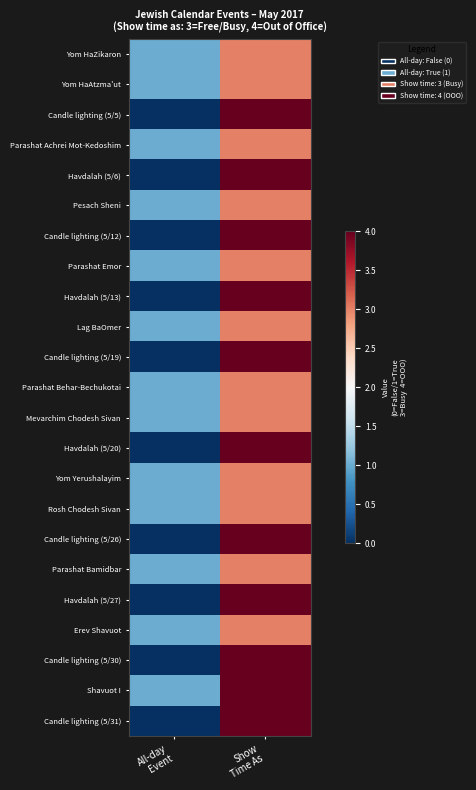

Reading left to right, list all the values displayed in this chart.

Yom HaZikaron: All-day
Event=1	Show
Time As=3
Yom HaAtzma'ut: All-day
Event=1	Show
Time As=3
Candle lighting (5/5): All-day
Event=0	Show
Time As=4
Parashat Achrei Mot-Kedoshim: All-day
Event=1	Show
Time As=3
Havdalah (5/6): All-day
Event=0	Show
Time As=4
Pesach Sheni: All-day
Event=1	Show
Time As=3
Candle lighting (5/12): All-day
Event=0	Show
Time As=4
Parashat Emor: All-day
Event=1	Show
Time As=3
Havdalah (5/13): All-day
Event=0	Show
Time As=4
Lag BaOmer: All-day
Event=1	Show
Time As=3
Candle lighting (5/19): All-day
Event=0	Show
Time As=4
Parashat Behar-Bechukotai: All-day
Event=1	Show
Time As=3
Mevarchim Chodesh Sivan: All-day
Event=1	Show
Time As=3
Havdalah (5/20): All-day
Event=0	Show
Time As=4
Yom Yerushalayim: All-day
Event=1	Show
Time As=3
Rosh Chodesh Sivan: All-day
Event=1	Show
Time As=3
Candle lighting (5/26): All-day
Event=0	Show
Time As=4
Parashat Bamidbar: All-day
Event=1	Show
Time As=3
Havdalah (5/27): All-day
Event=0	Show
Time As=4
Erev Shavuot: All-day
Event=1	Show
Time As=3
Candle lighting (5/30): All-day
Event=0	Show
Time As=4
Shavuot I: All-day
Event=1	Show
Time As=4
Candle lighting (5/31): All-day
Event=0	Show
Time As=4